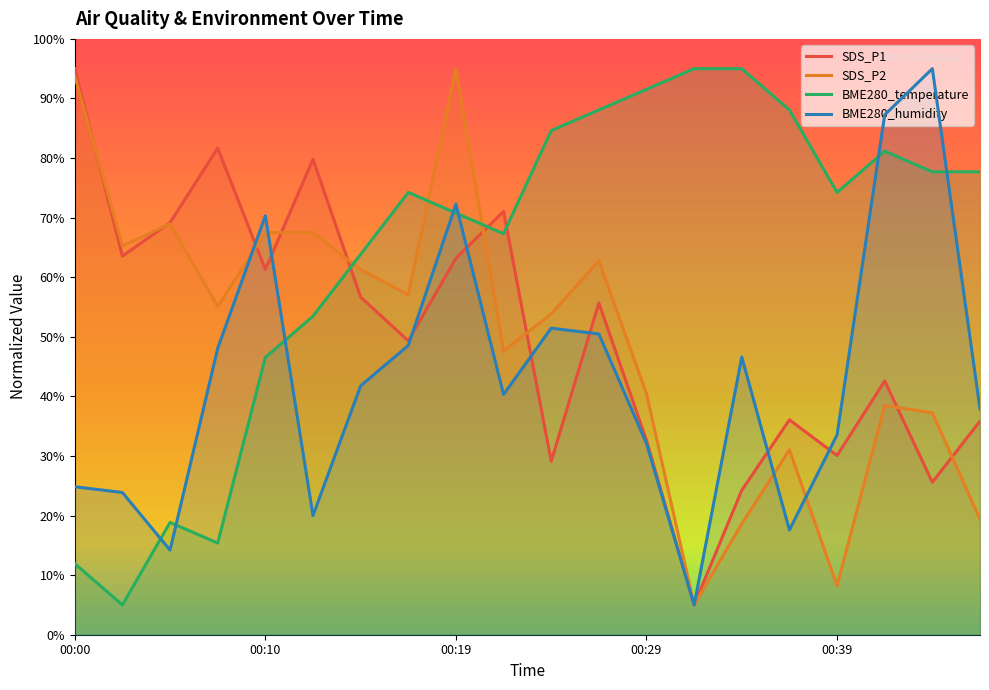

What is the difference between the second highest and second lowest values in the BME280_temperature series?

83.1